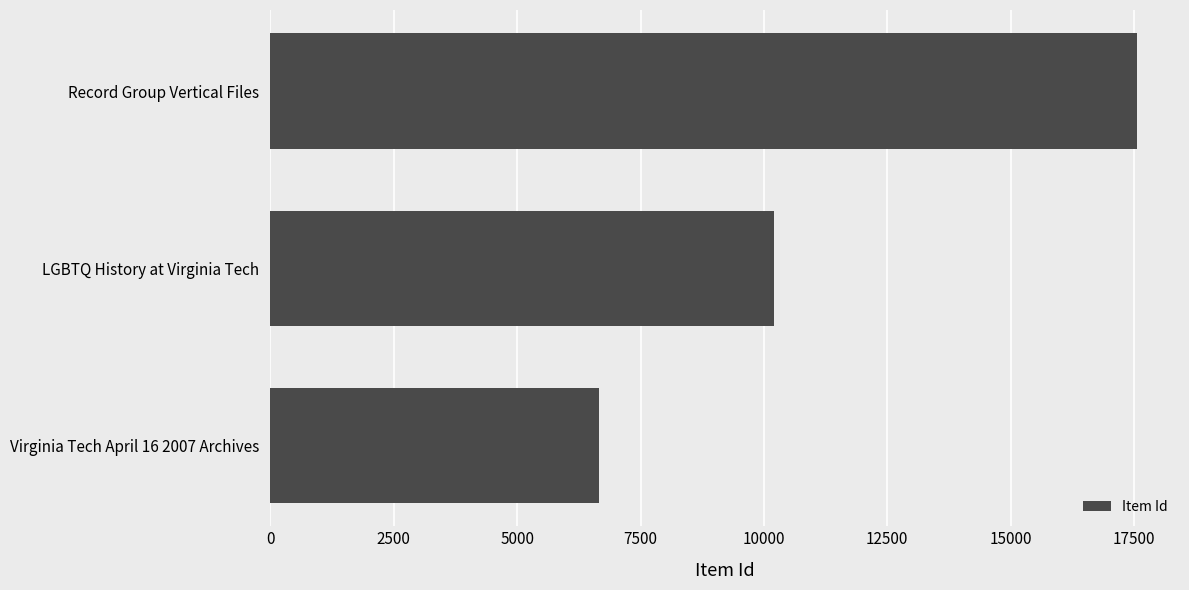

Count the number of categories in the chart.

3